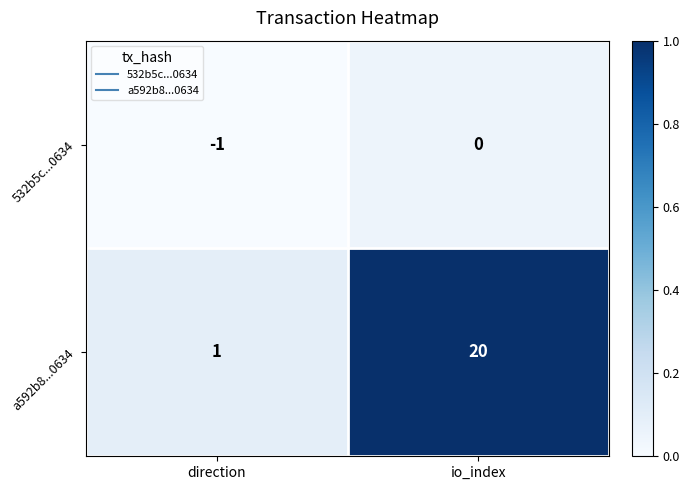

Reading left to right, extract all data points from this chart.

532b5c...0634: direction=-1	io_index=0
a592b8...0634: direction=1	io_index=20